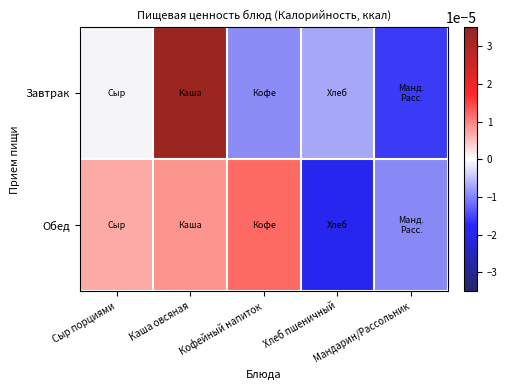

Reading right to left, transcribe all the data shown in this chart.

Завтрак: Мандарин/Рассольник=-0.0	Хлеб пшеничный=-0.0	Кофейный напиток=-0.0	Каша овсяная=0.0	Сыр порциями=-0.0
Обед: Мандарин/Рассольник=-0.0	Хлеб пшеничный=-0.0	Кофейный напиток=0.0	Каша овсяная=0.0	Сыр порциями=0.0